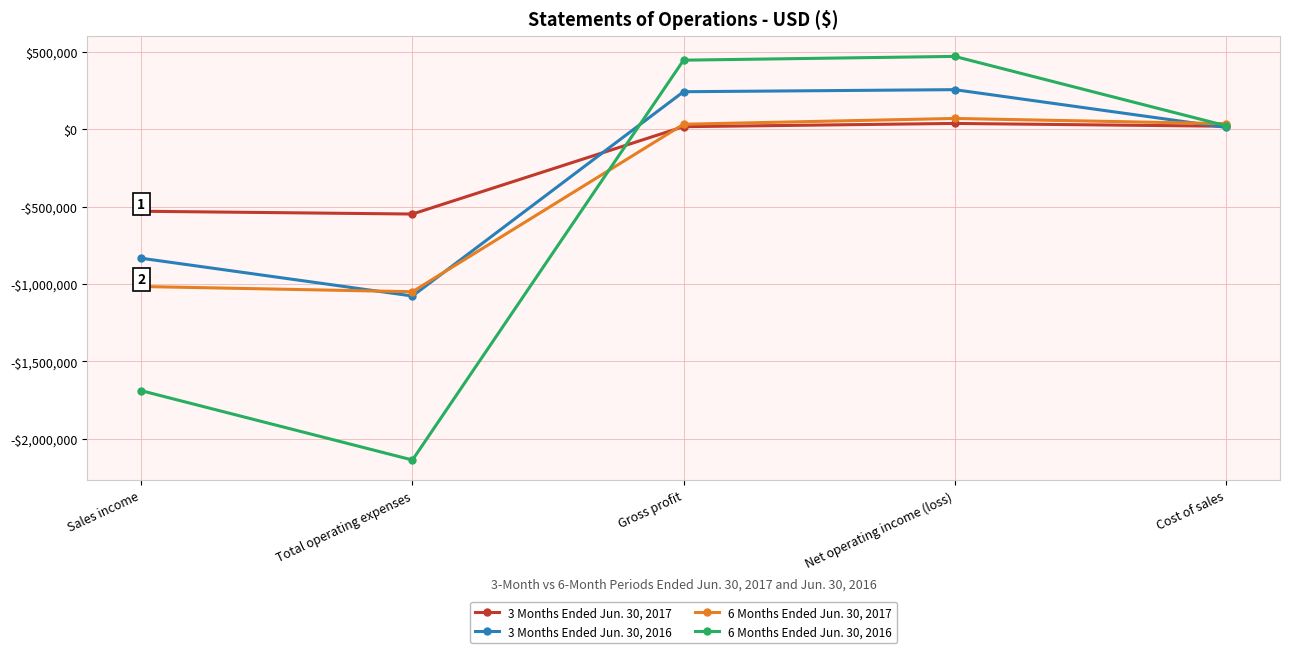

What is the spread (max minus min) of values at Total operating expenses?

1590299